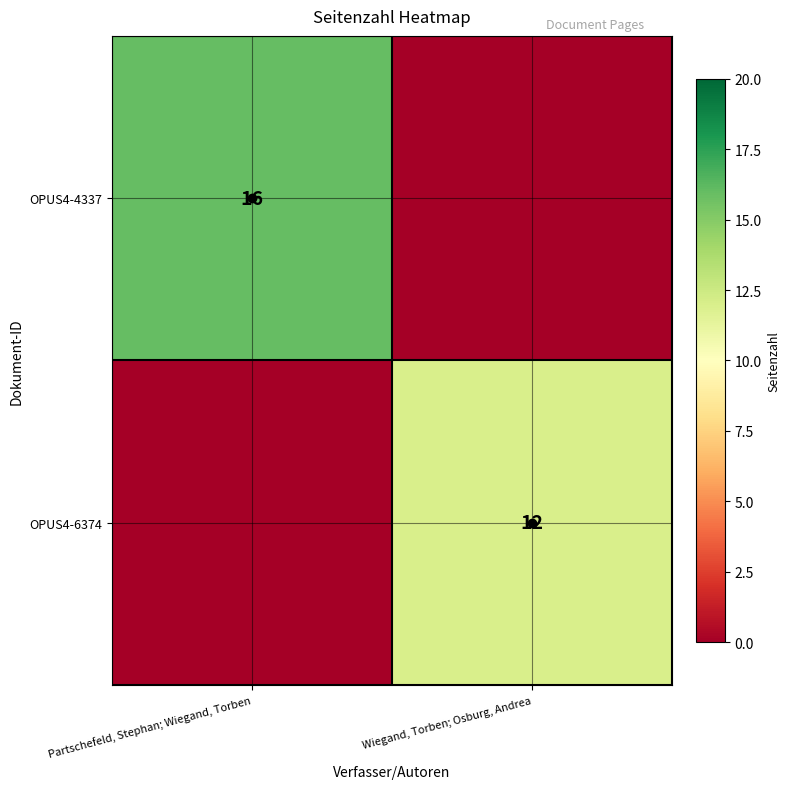

Count the number of data series in this chart.

2